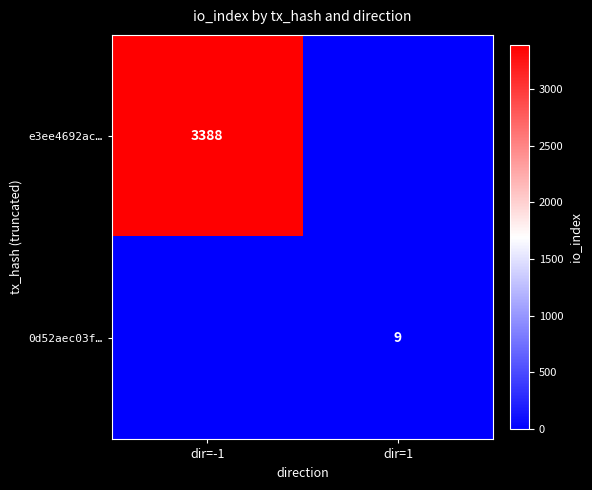

What is the difference between the highest and lowest values at dir=-1?

3388